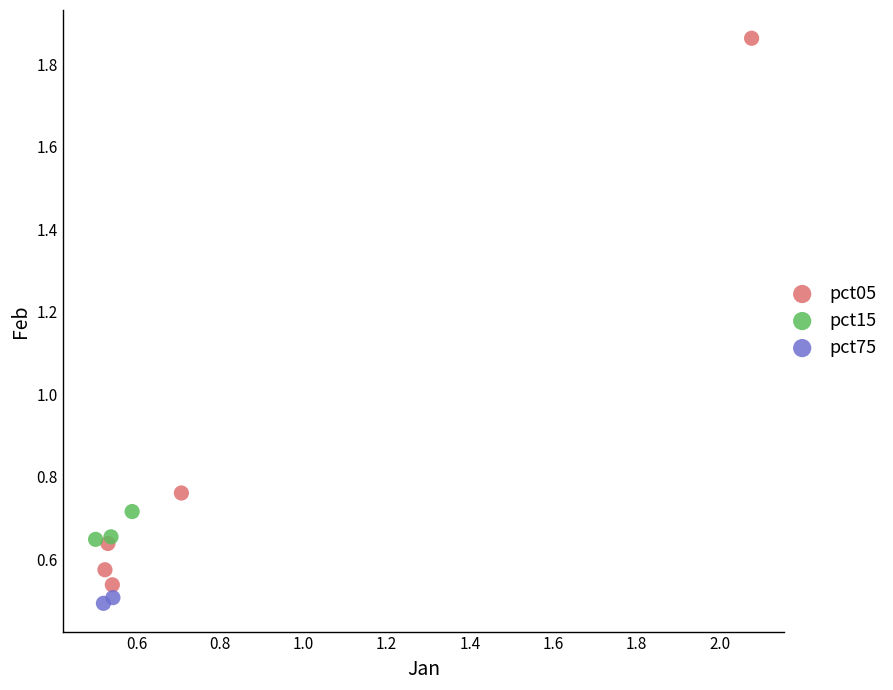

Which series has the largest Y range (max minus min)?

pct05